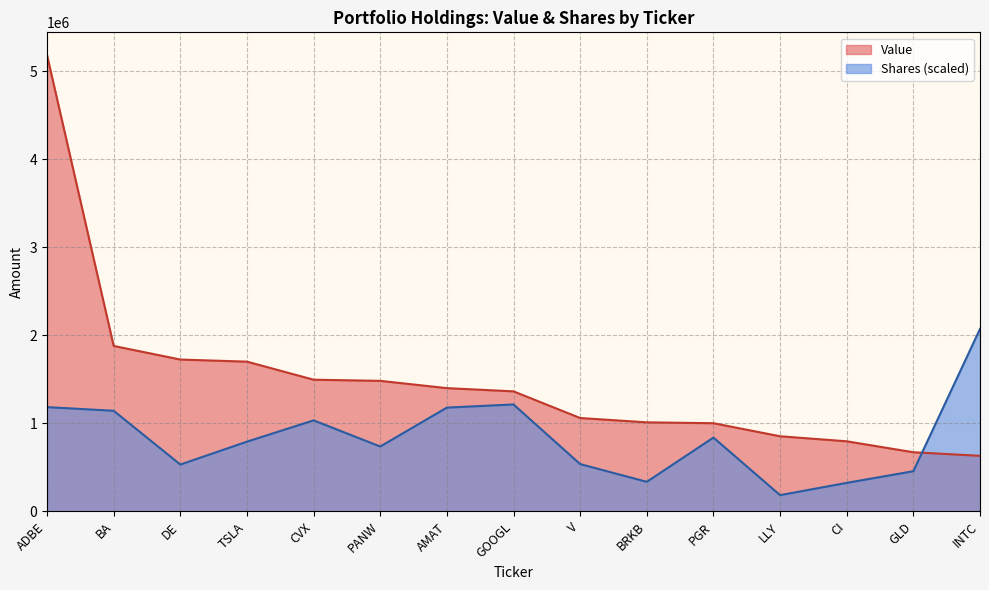

How many values in the Shares series are below 793191?

7